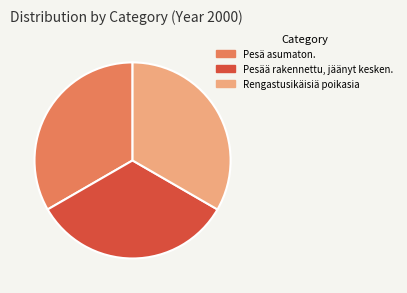

Combined, do Rengastusikäisiä poikasia and Pesää rakennettu, jäänyt kesken. account for over 50%?

Yes